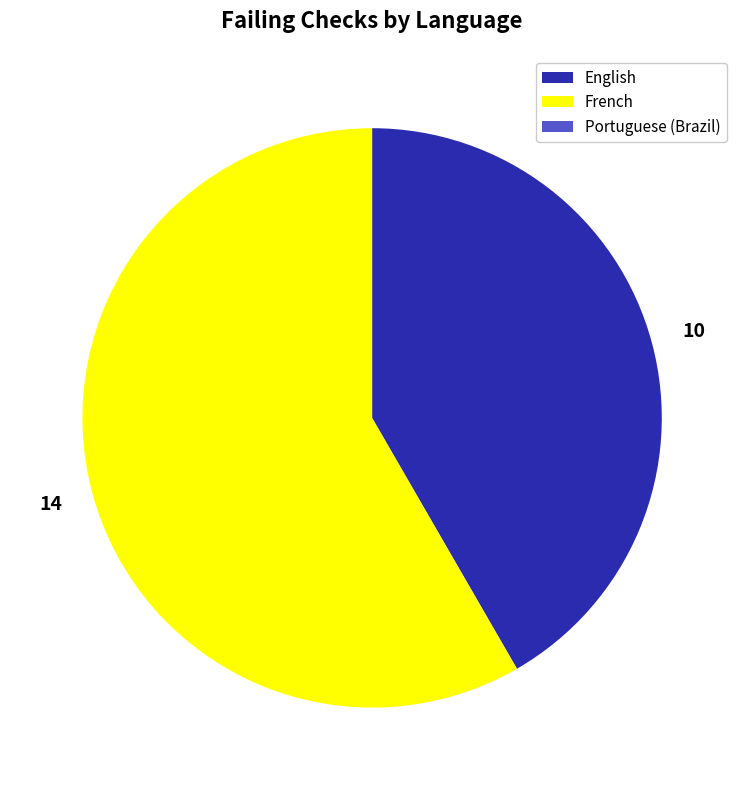

Is there a majority slice in this chart?

Yes